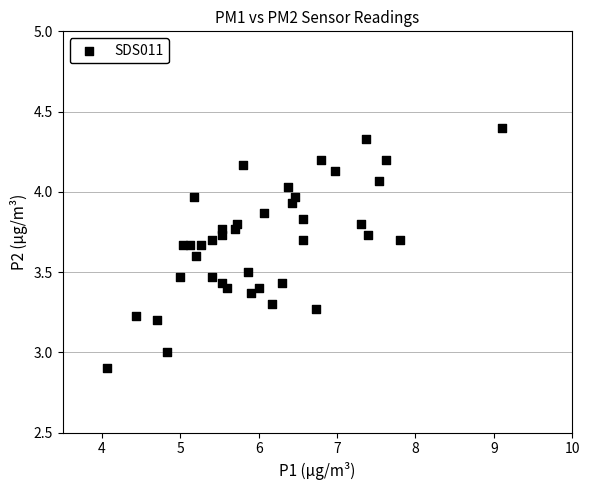

What is the range of X values (max minus min)?

5.0